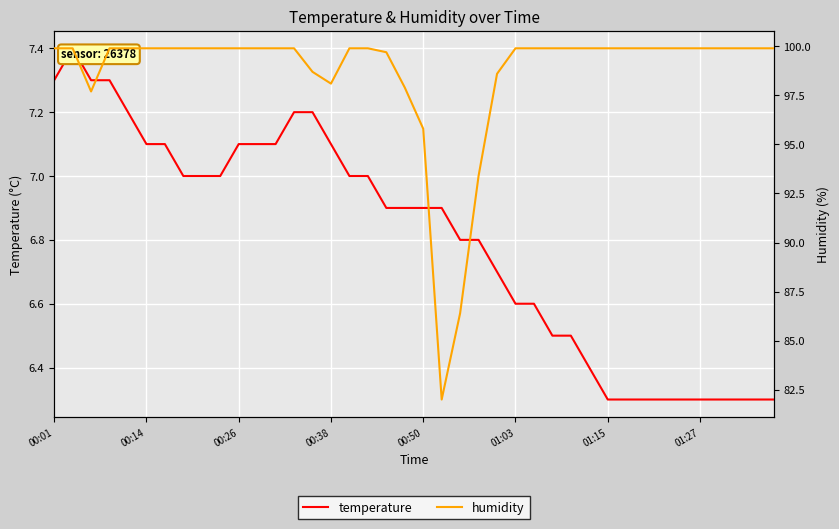

List the series in order of their overall mean, lowest first.

temperature, humidity